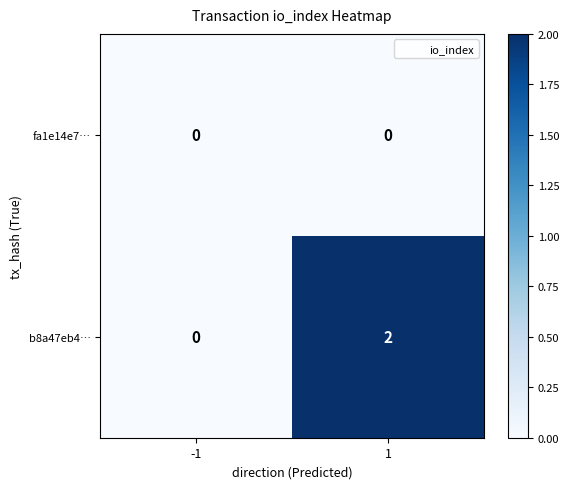

Rank the series by their maximum value, from highest to lowest.

b8a47eb4…, fa1e14e7…